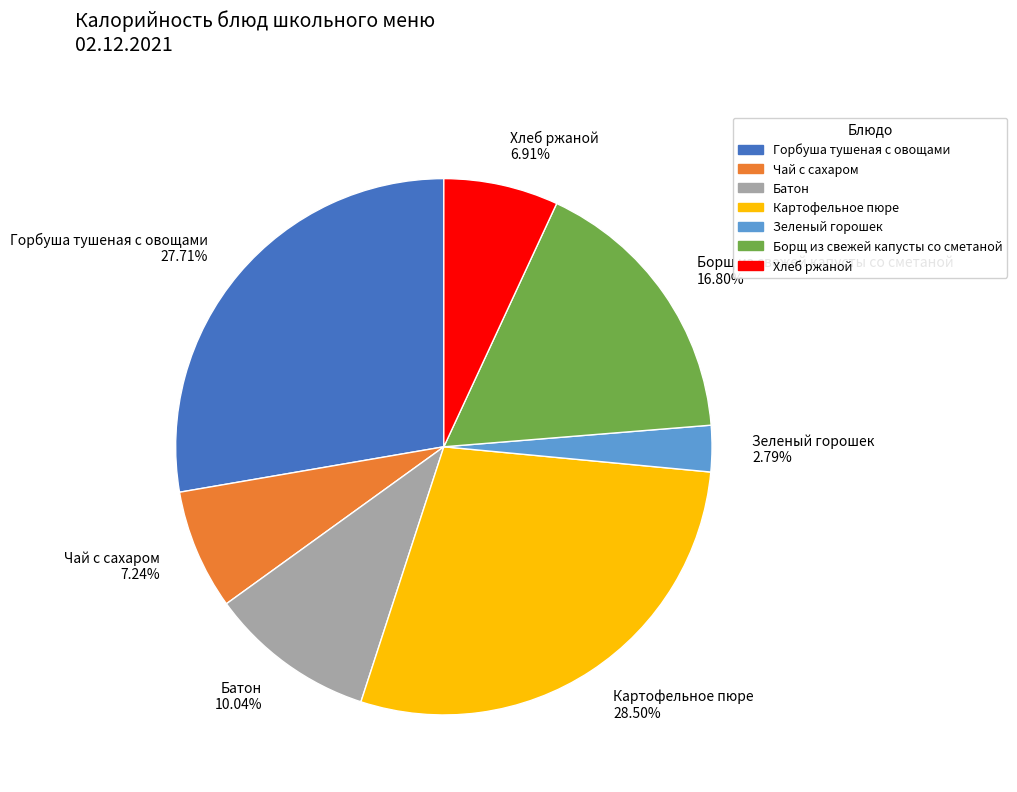

Is there any slice that represents more than half of the pie?

No